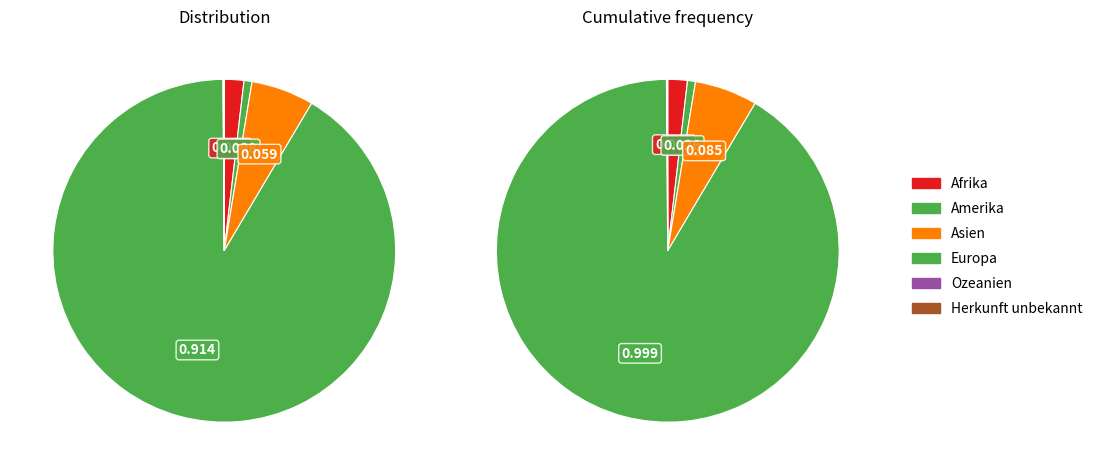

How much of the chart is everything except Herkunft unbekannt?

100.0%